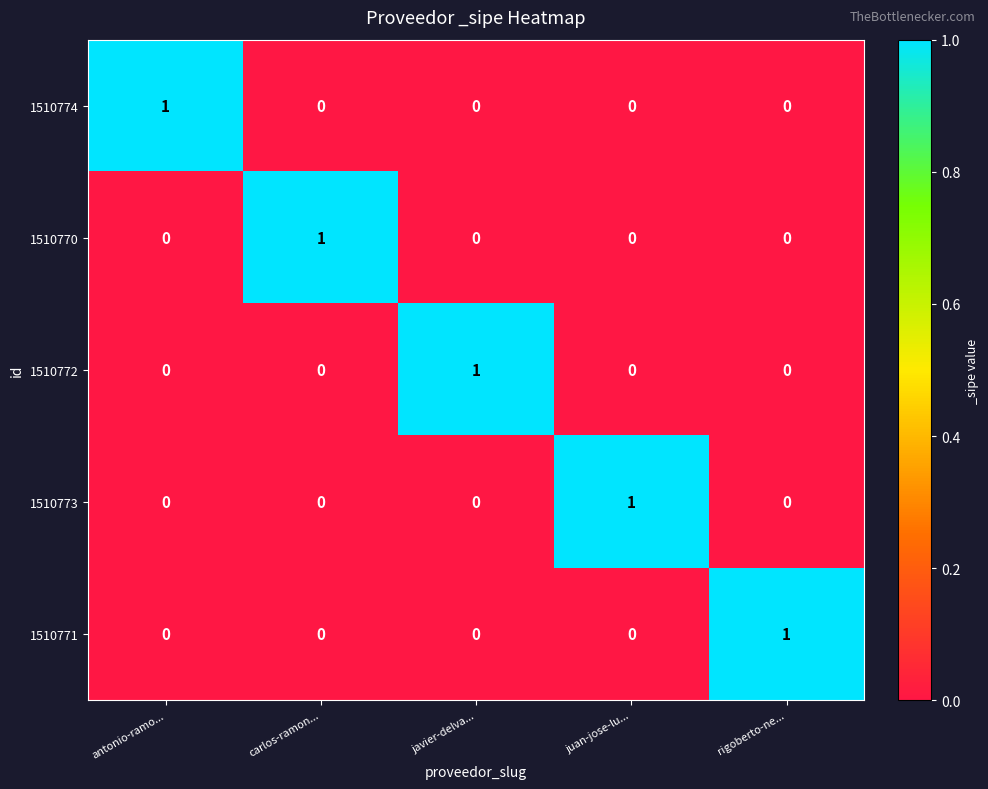

At how many categories does at least one series exceed 0?

5